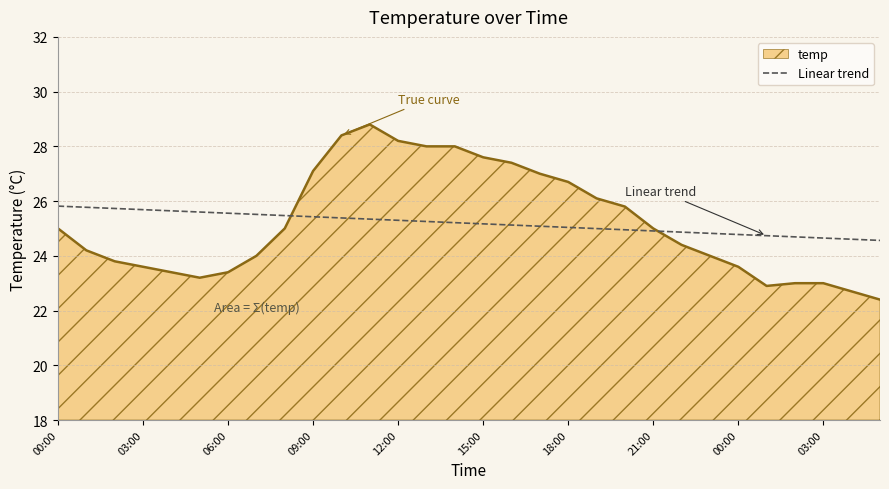

What is the minimum value shown in the chart?

22.4